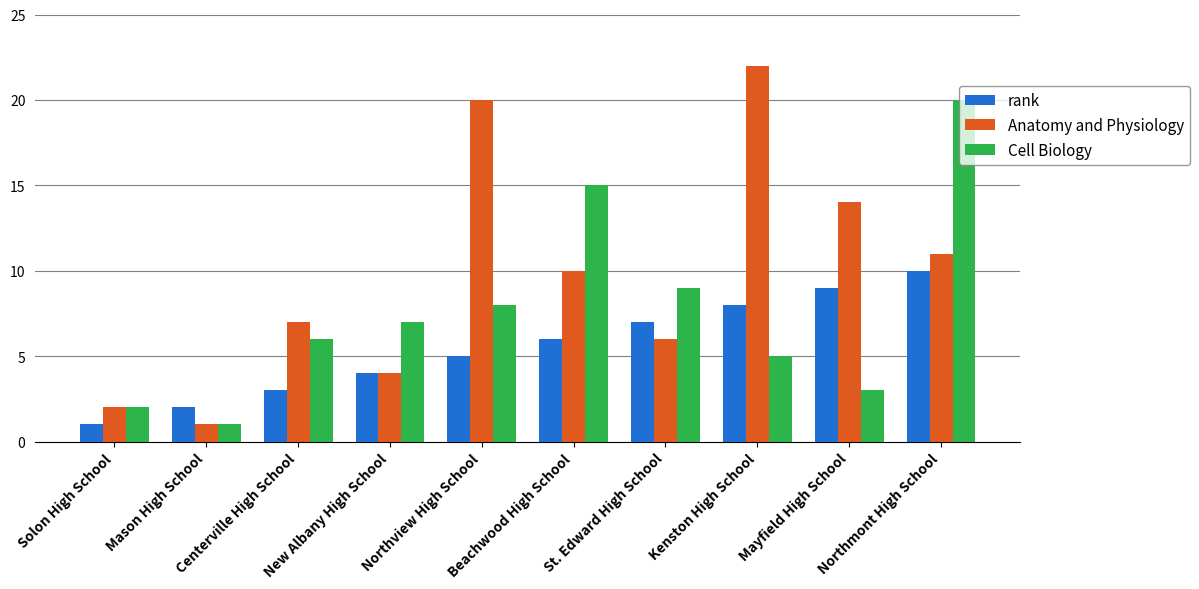

Reading left to right, list all the values displayed in this chart.

rank: 1	2	3	4	5	6	7	8	9	10
Anatomy and Physiology: 2	1	7	4	20	10	6	22	14	11
Cell Biology: 2	1	6	7	8	15	9	5	3	20